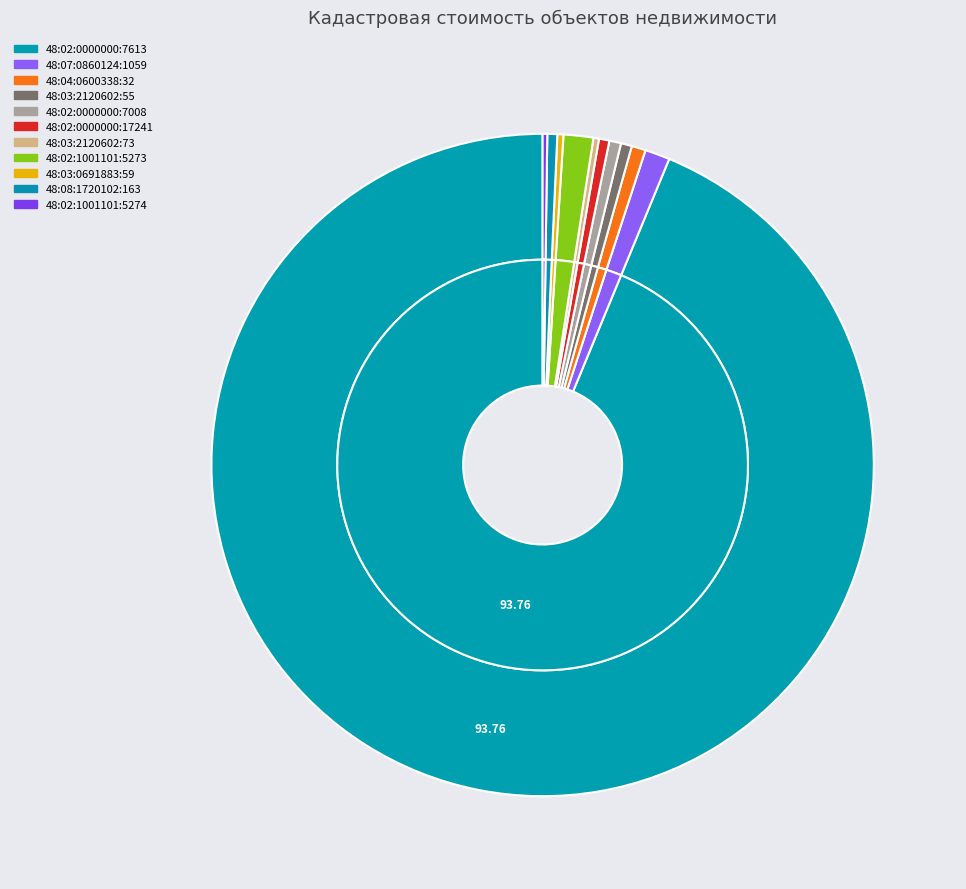

What is the total percentage of 48:07:0860124:1059 and 48:02:1001101:5273?

2.7%